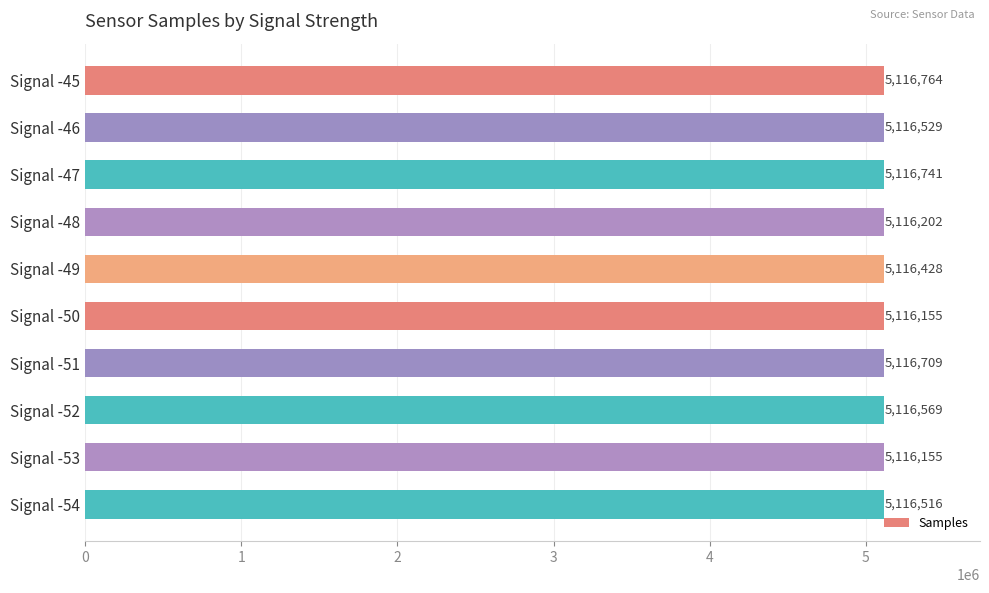

The value at Signal -46 is 1334197. True or false?

False